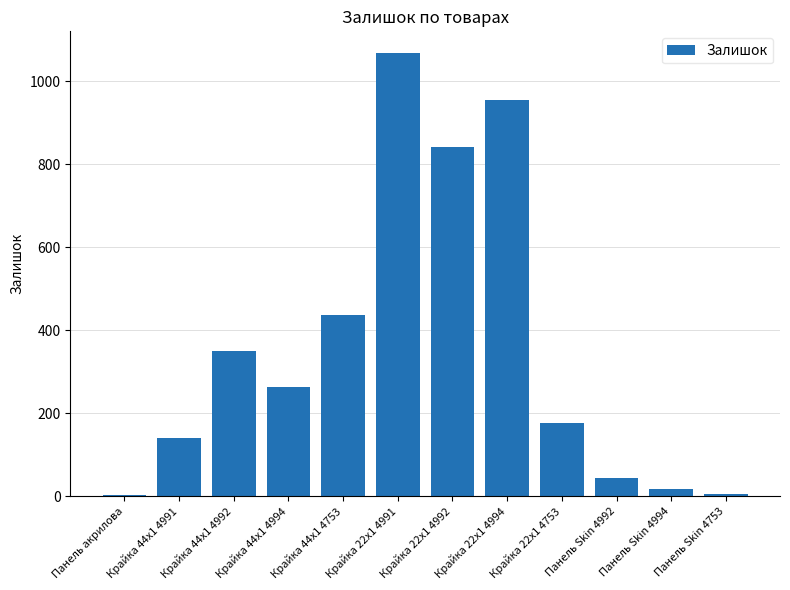

What is the change in value from Крайка 44x1 4991 to Крайка 44x1 4992?

+211